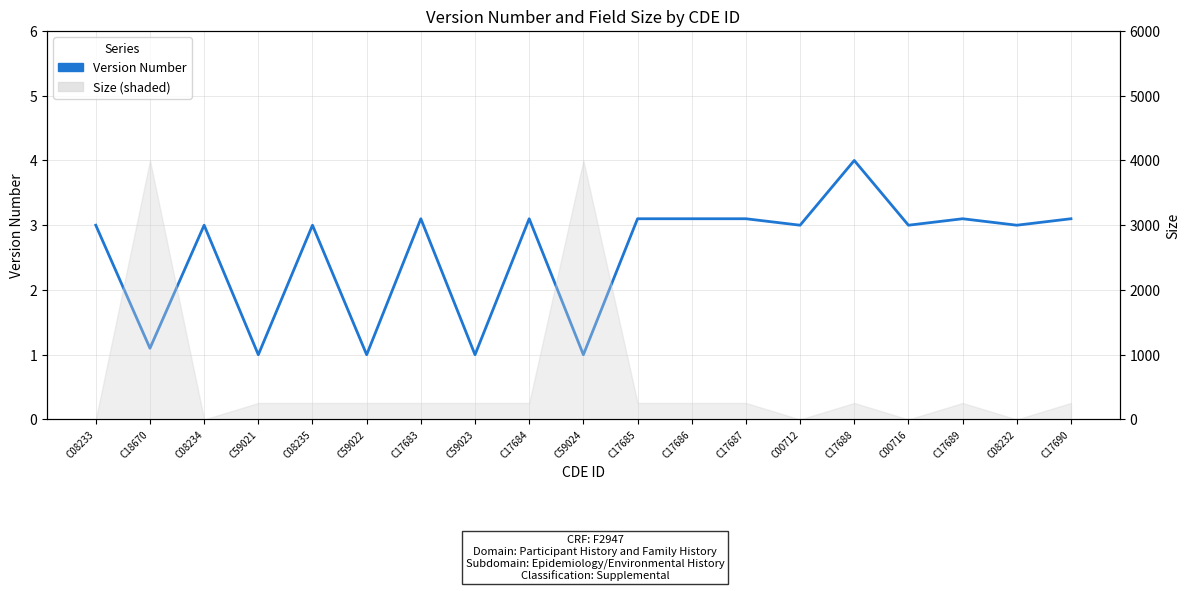

What is the maximum value shown in the chart?

4.0